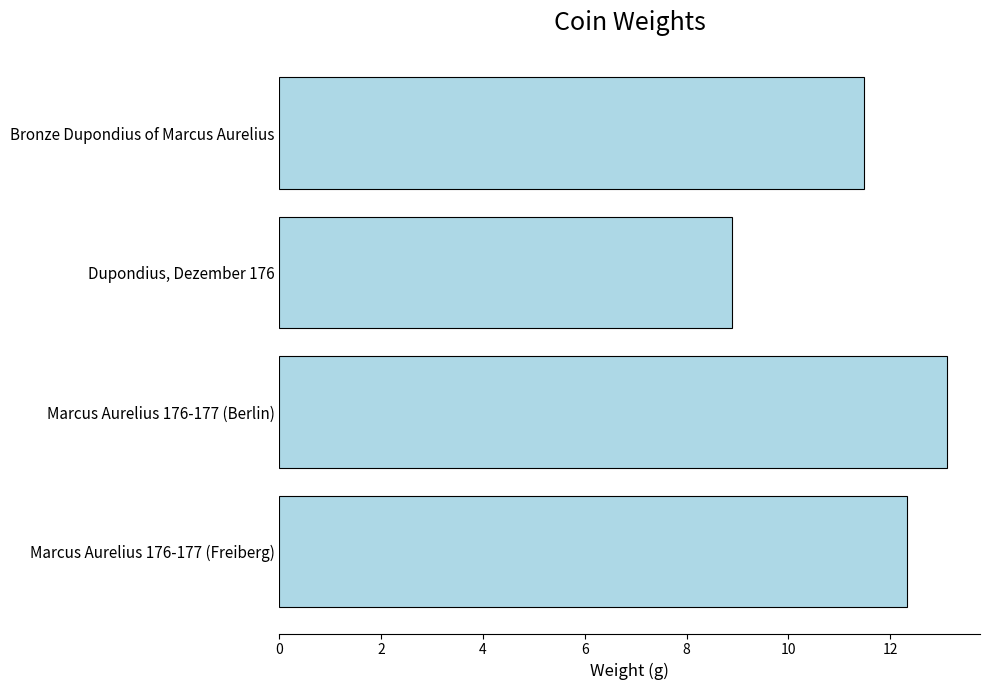

What is the sum of the values at Marcus Aurelius 176-177 (Freiberg) and Dupondius, Dezember 176?

21.2